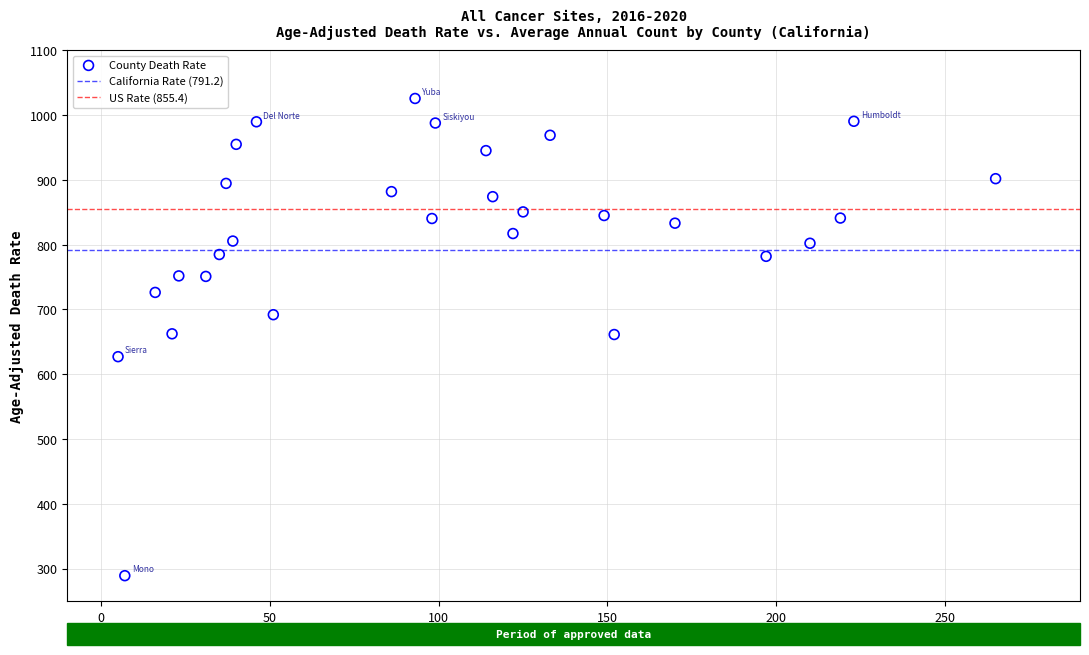

What is the range of Y values (max minus min)?

736.7